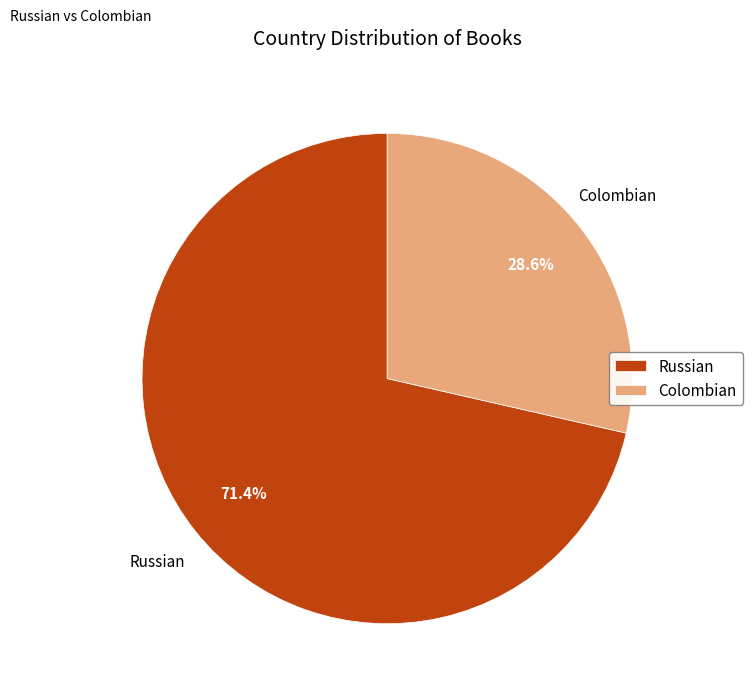

What percentage do Russian and Colombian together represent?

100.0%